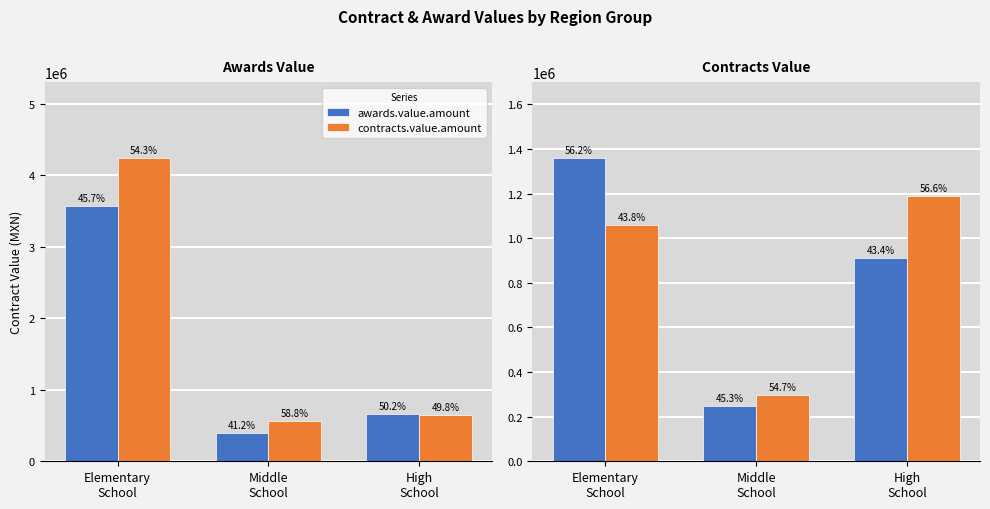

What position from the right is Middle
School?

2